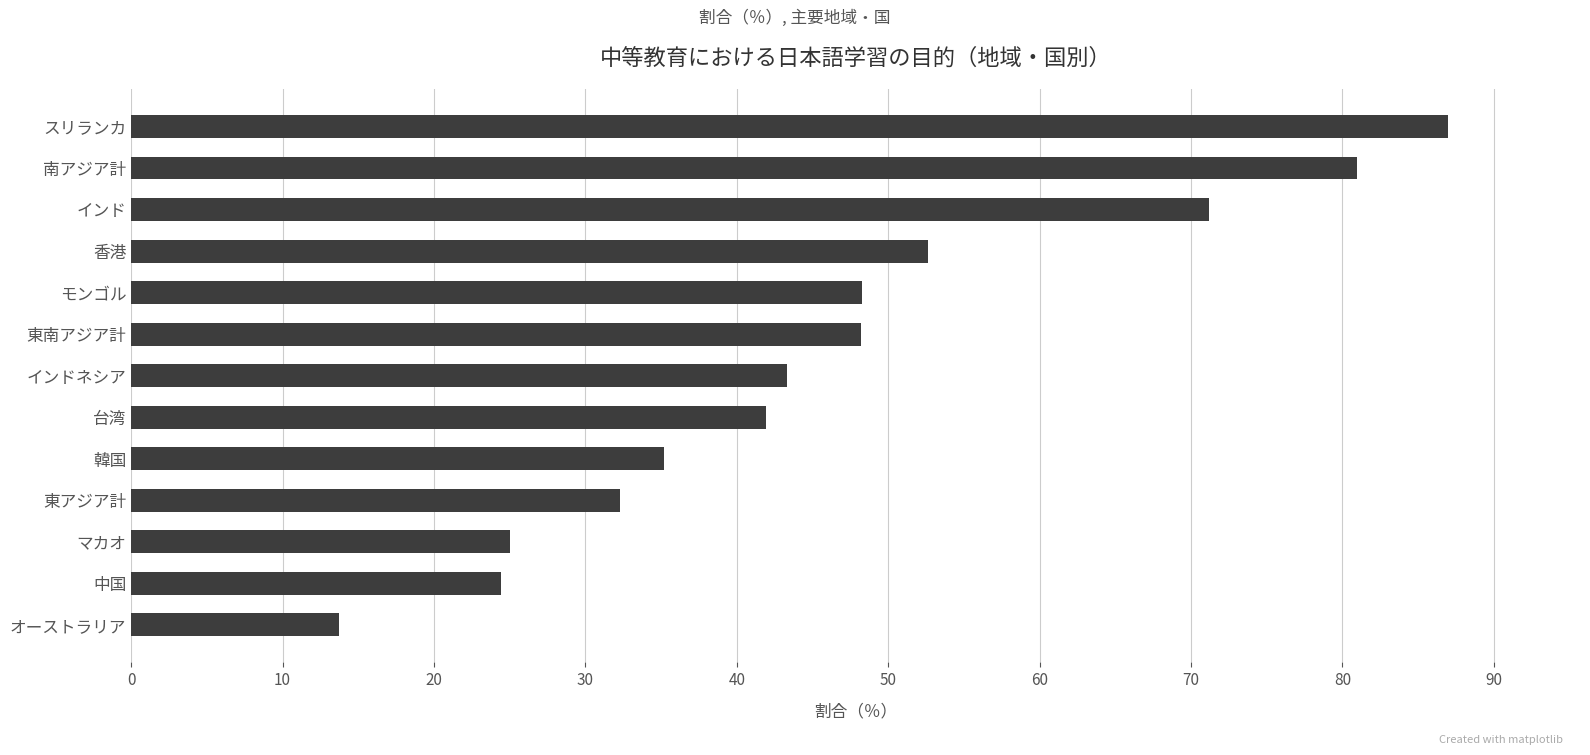

What is the label of the 1st bar from the bottom?

オーストラリア